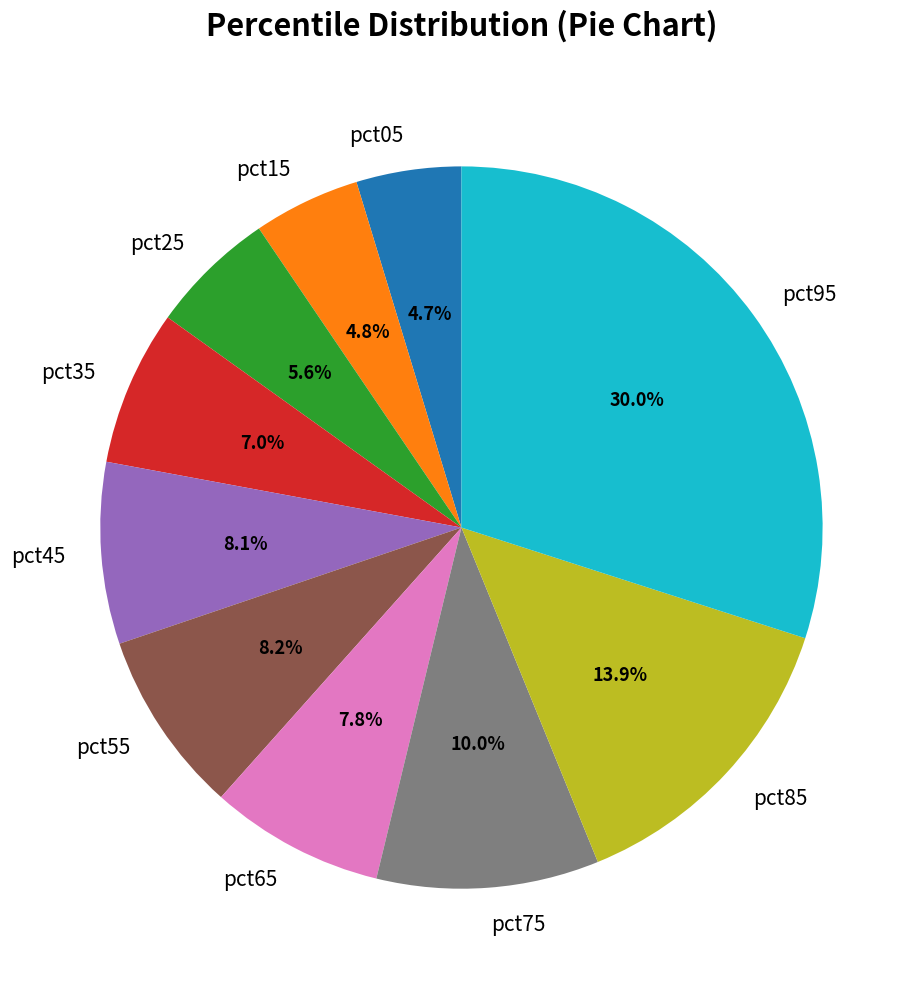

Count the number of slices in the pie.

10